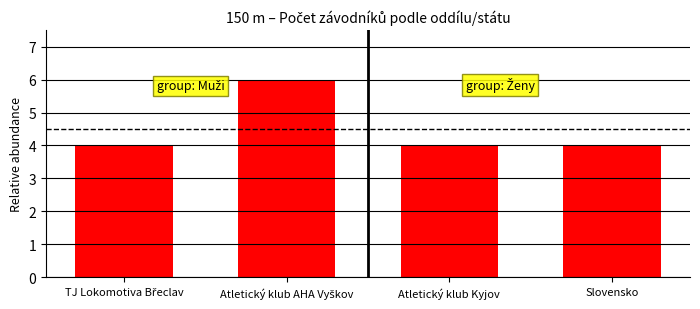

What is the maximum value shown in the chart?

6